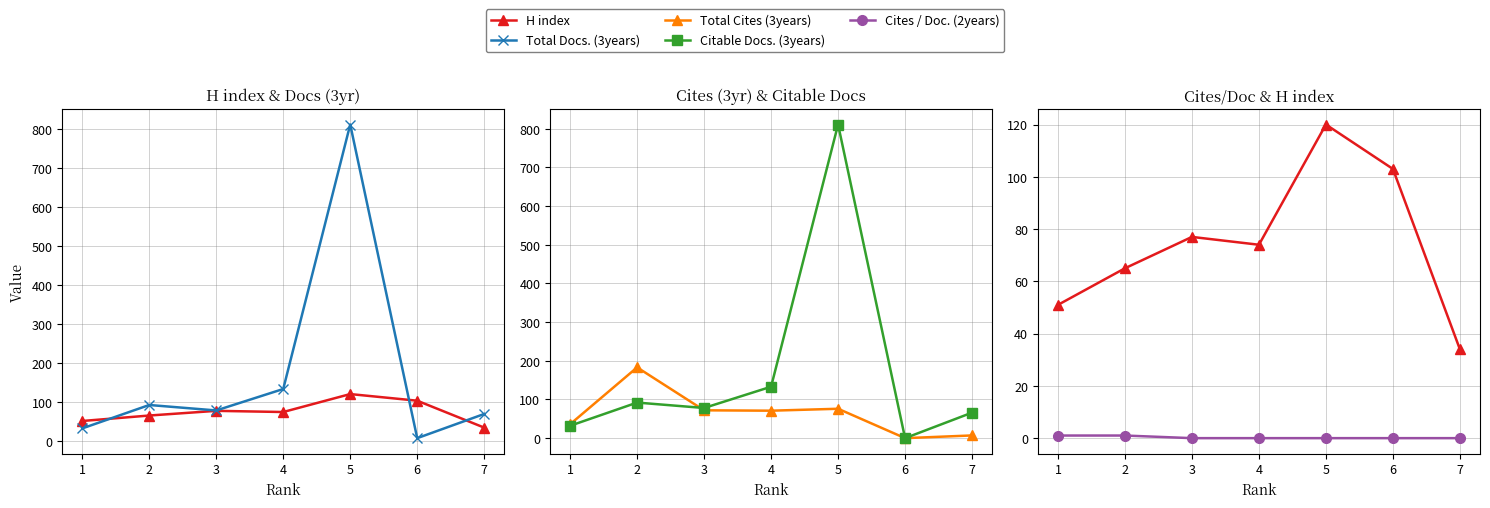

What is the value of the H index point at the 7th from the left?

34